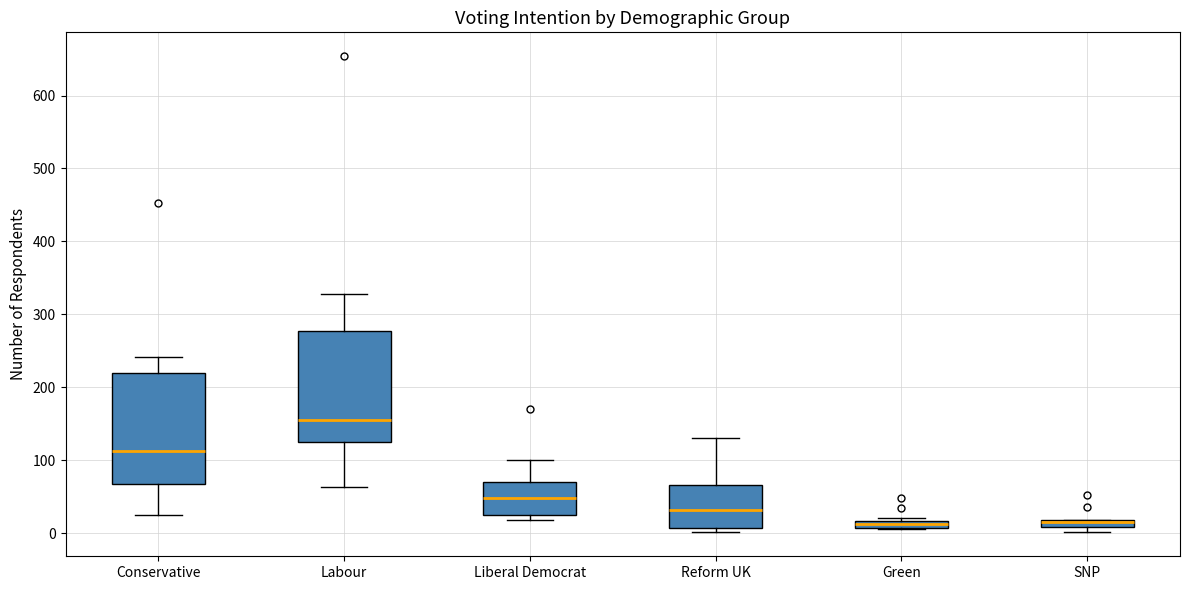

Where is the upper edge of the box for Reform UK on the y-axis? The values are not printed on the chart, so give them approximately, as read against the axis.

70